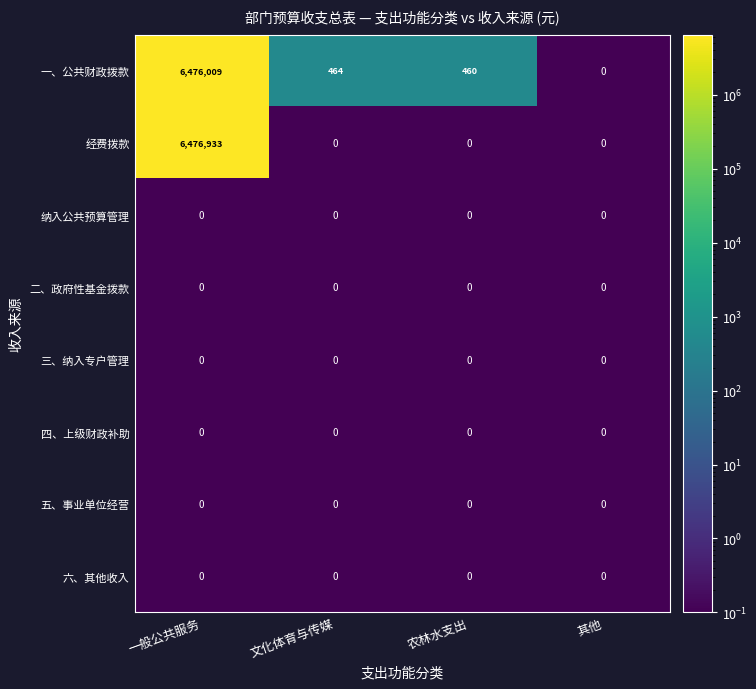

What is the greatest value displayed?

6476933